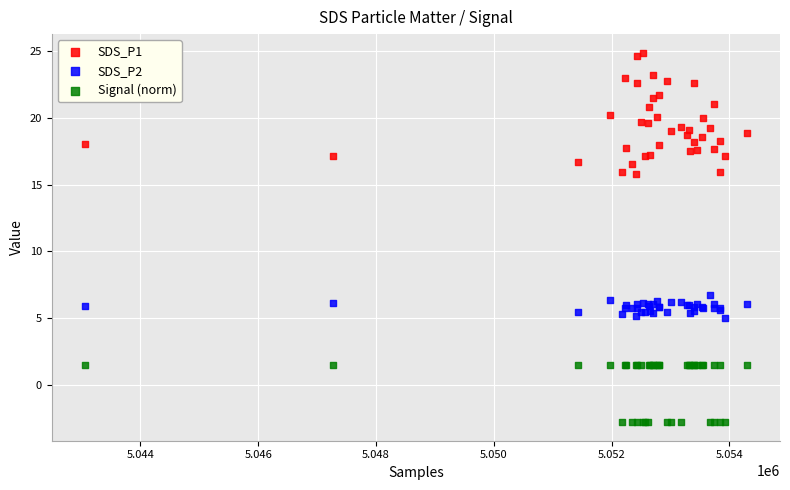

What are all the series names shown in the legend?

SDS_P1, SDS_P2, Signal (norm)